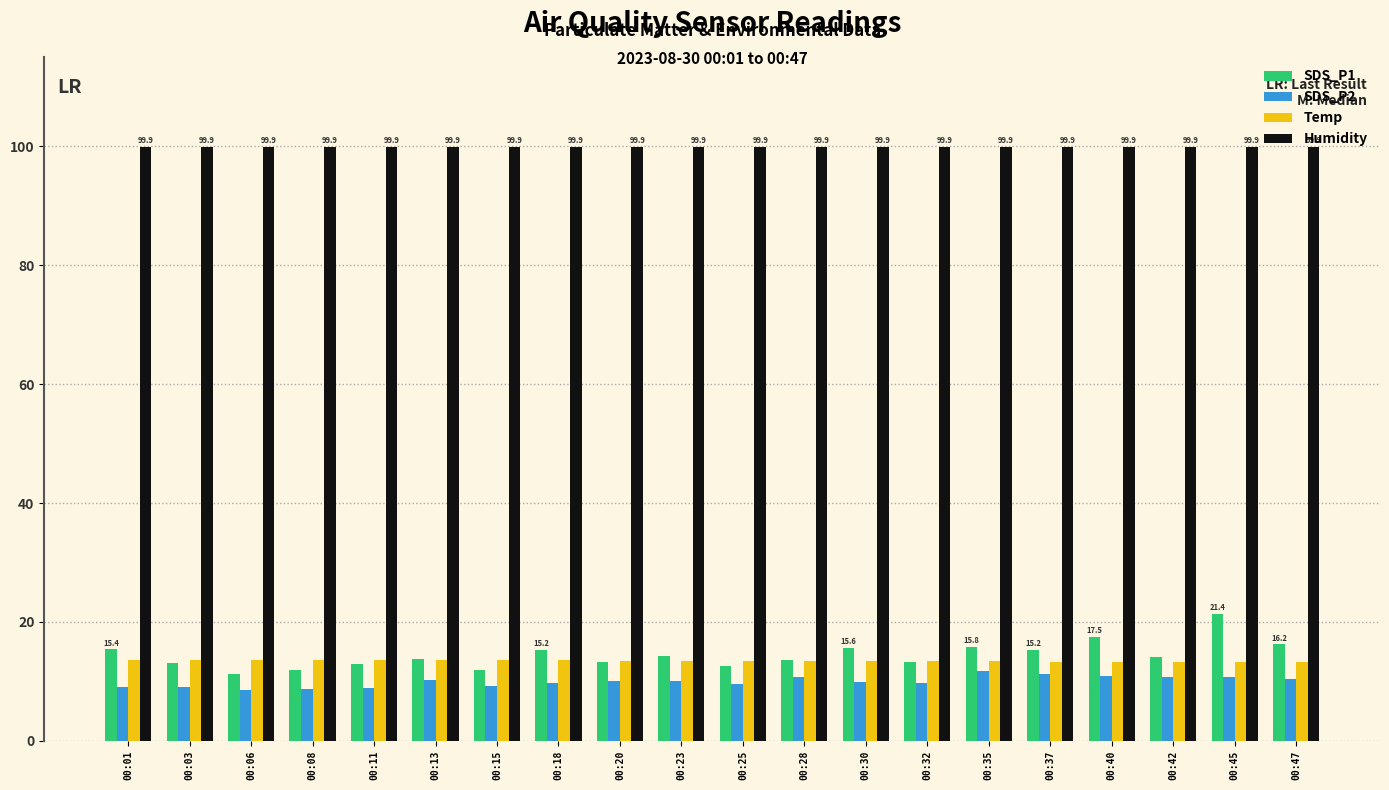

Is the value of Humidity at 00:37 greater than the value of SDS_P2 at 00:28?

Yes